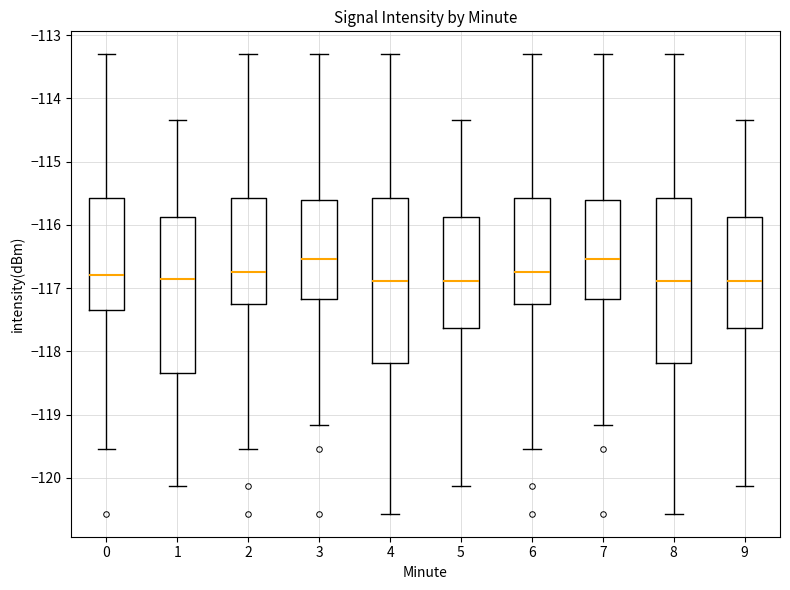

Reading left to right, read every box against the y-axis: the position of its median line, the range the box covers, and the ends of its whiskers. The values are not printed on the chart, so give them approximately, as read against the axis.

0: median -116.8, box -117.3 to -115.6, whiskers -119.5 to -113.3
1: median -116.9, box -118.3 to -115.9, whiskers -120.1 to -114.3
2: median -116.7, box -117.2 to -115.6, whiskers -119.5 to -113.3
3: median -116.5, box -117.2 to -115.6, whiskers -119.2 to -113.3
4: median -116.9, box -118.2 to -115.6, whiskers -120.6 to -113.3
5: median -116.9, box -117.6 to -115.9, whiskers -120.1 to -114.3
6: median -116.7, box -117.2 to -115.6, whiskers -119.5 to -113.3
7: median -116.5, box -117.2 to -115.6, whiskers -119.2 to -113.3
8: median -116.9, box -118.2 to -115.6, whiskers -120.6 to -113.3
9: median -116.9, box -117.6 to -115.9, whiskers -120.1 to -114.3